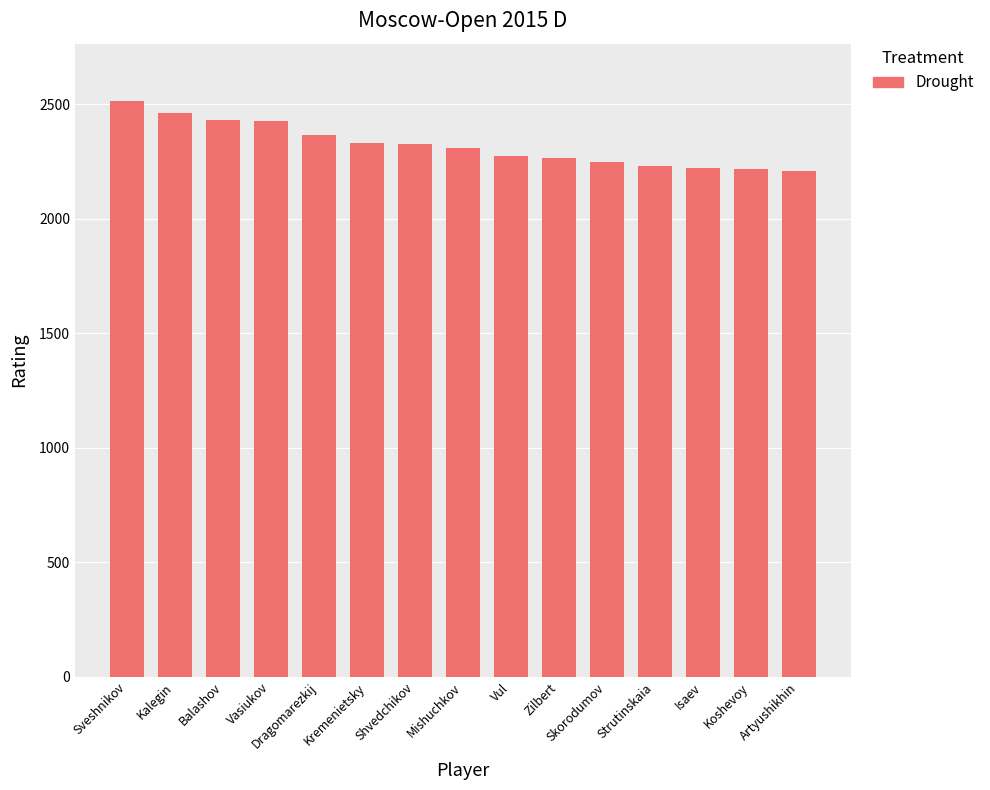

The value at Shvedchikov is 2326. True or false?

True